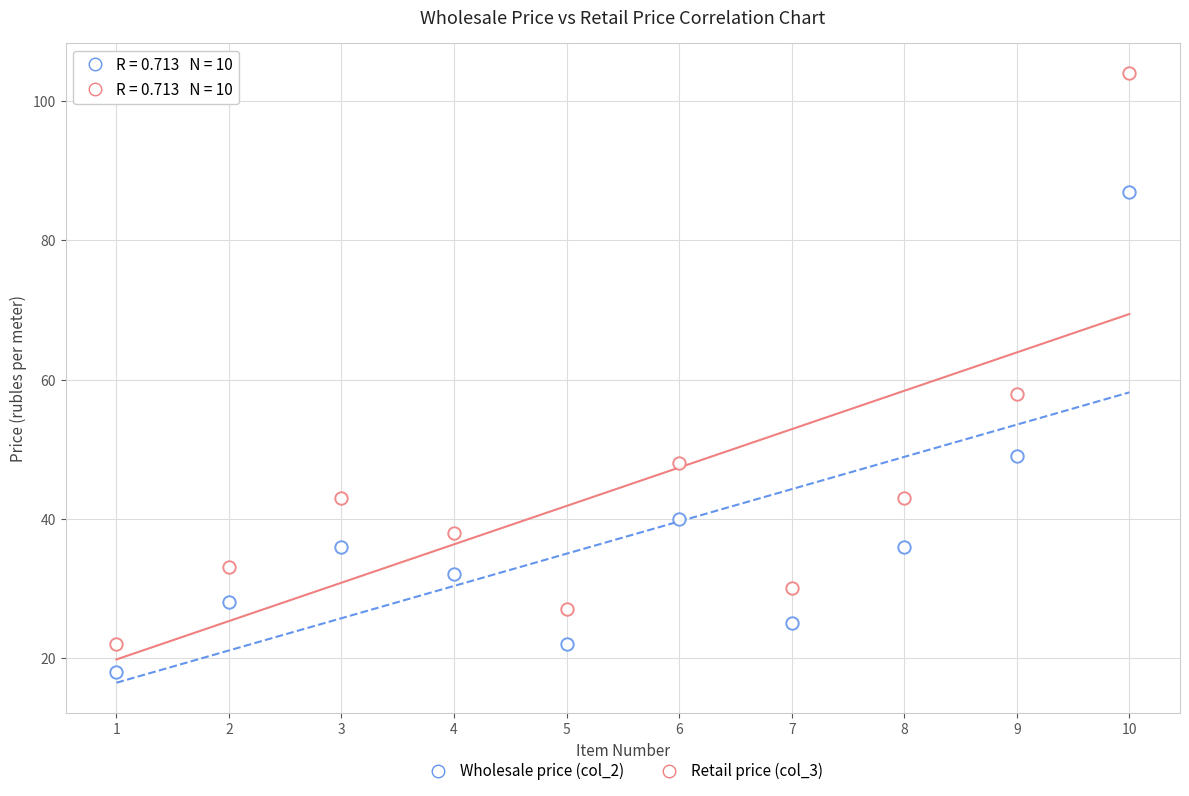

How many data points are displayed?

20